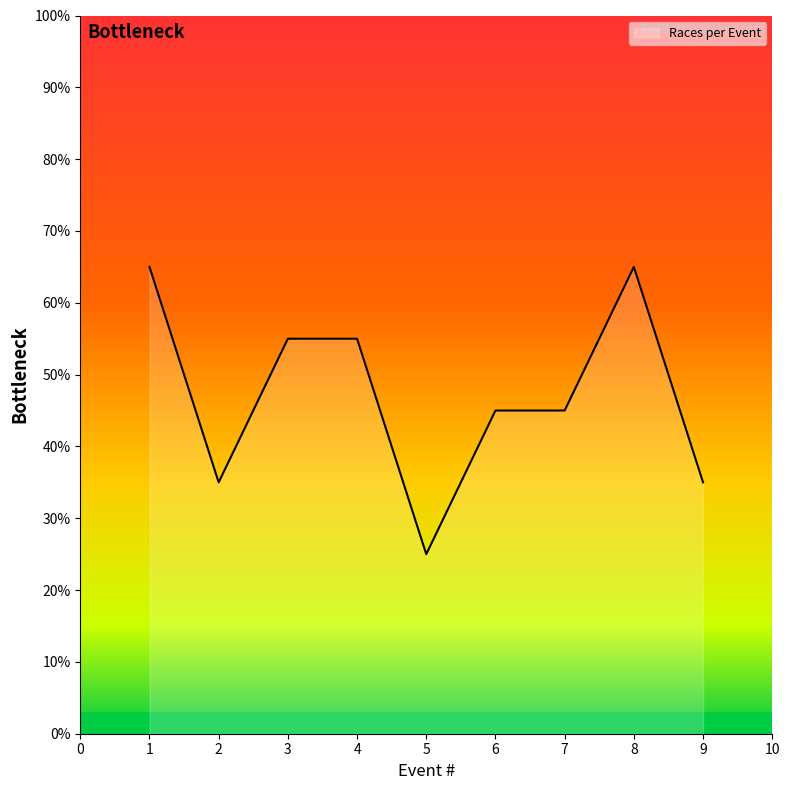

What value does the data have at 3?

55